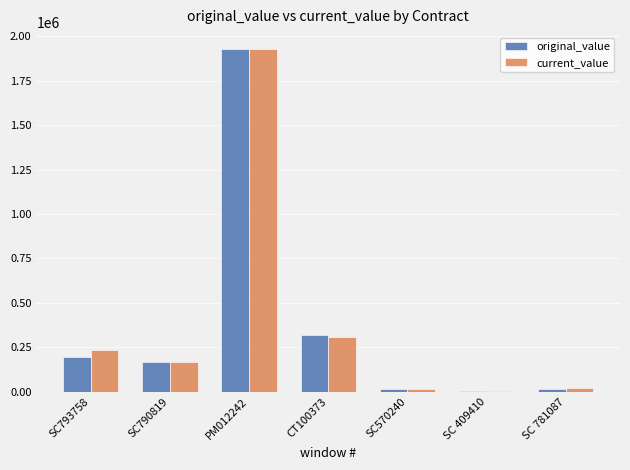

What is the highest value of the current_value series?

1926100.0